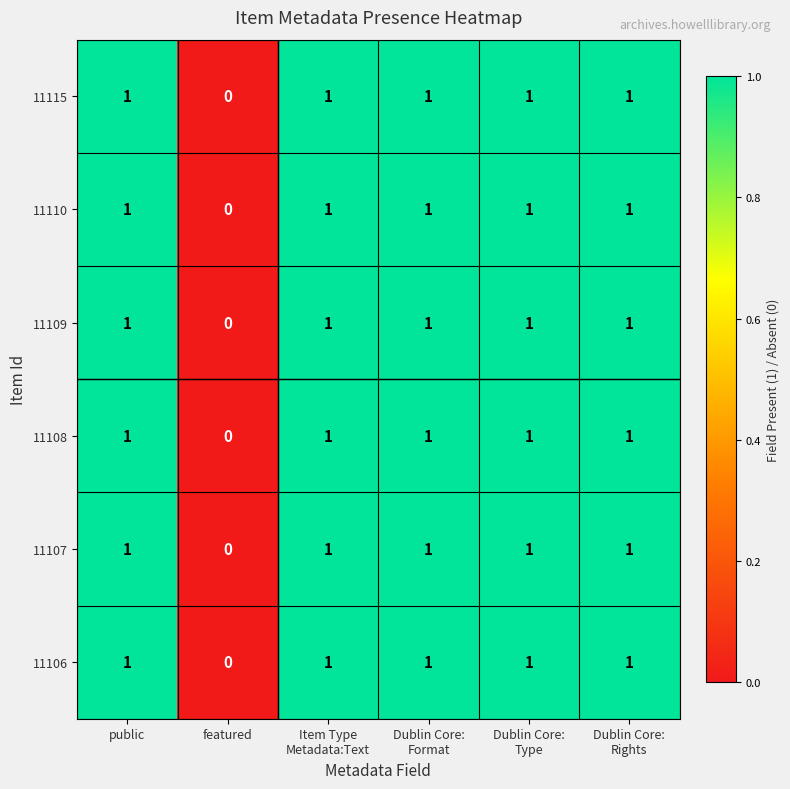

Which category has the lowest value in the 11109 series?

featured